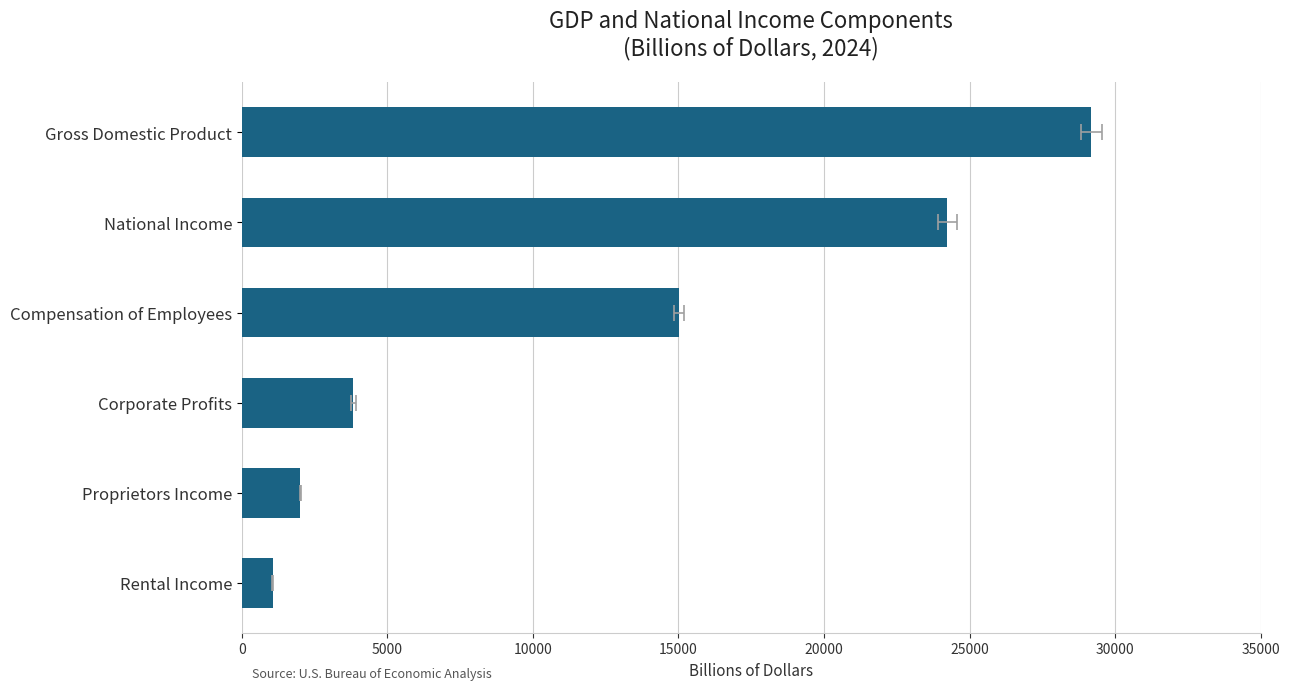

List the labels in order of 2022 value, smallest first.

Rental Income, Proprietors Income, Corporate Profits, Compensation of Employees, National Income, Gross Domestic Product